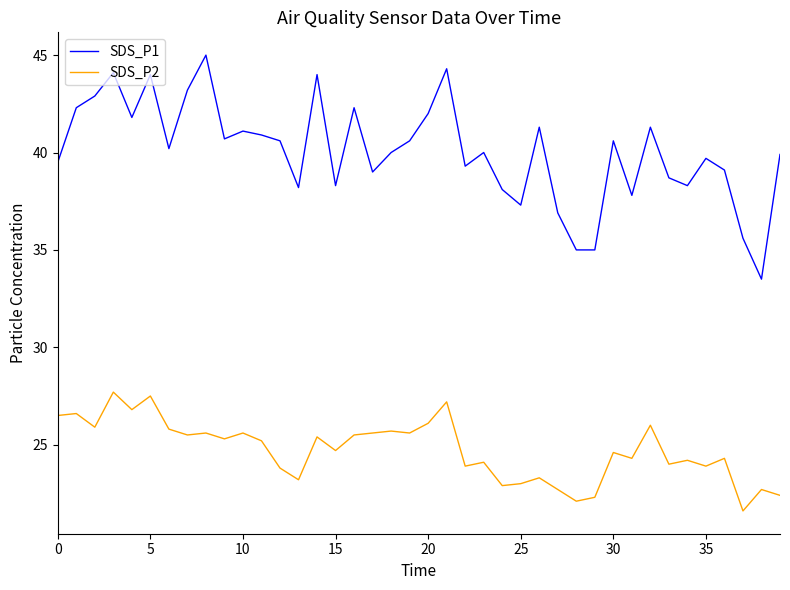

How many lines are shown in the chart?

2